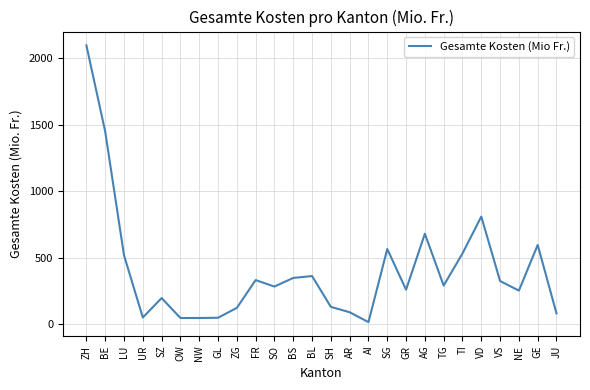

Which has a higher value, AG or VD?

VD